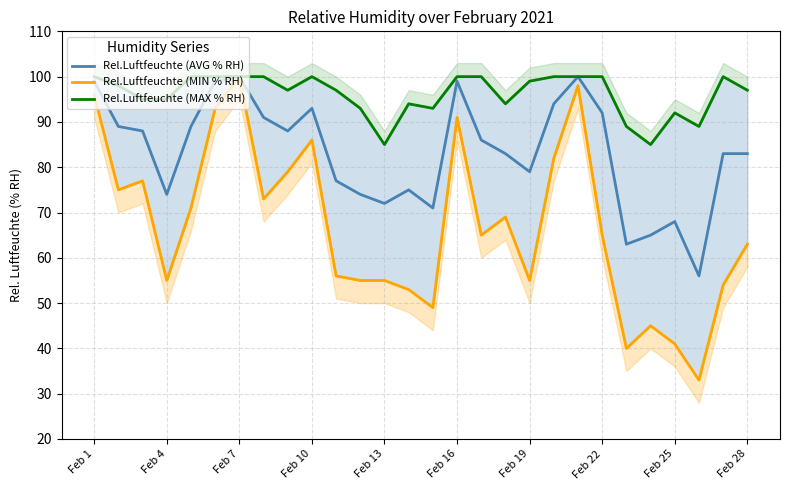

True or false: Rel.Luftfeuchte (AVG % RH) has a value of 130 at 16.

False